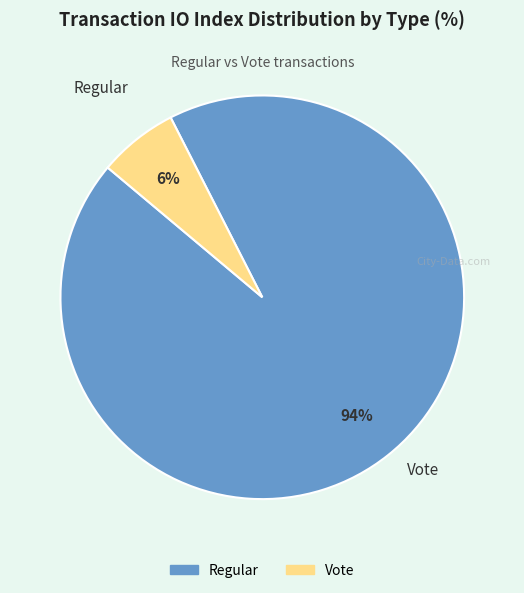

Combined, do Regular and Vote account for over 50%?

Yes